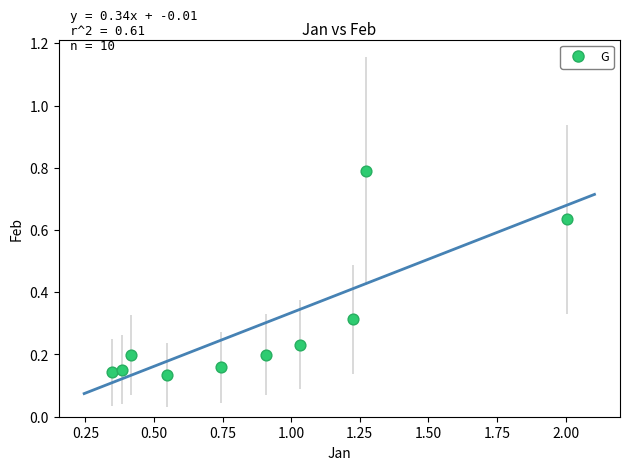

What is the range of Y values (max minus min)?

0.7